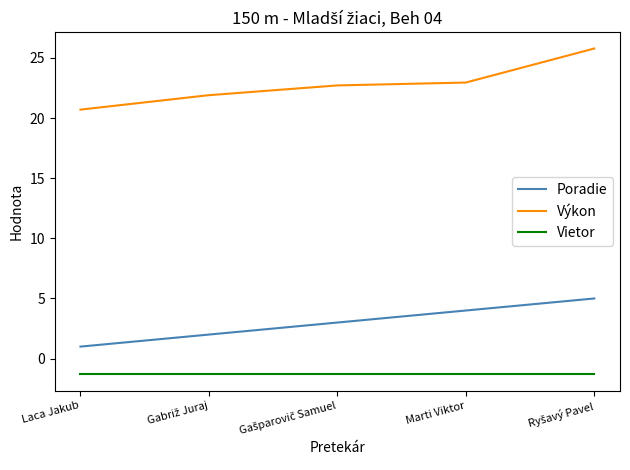

What are all the series names shown in the legend?

Poradie, Výkon, Vietor